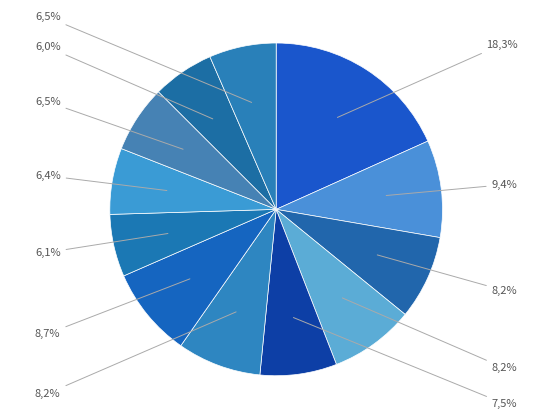

Count the number of slices in the pie.

12